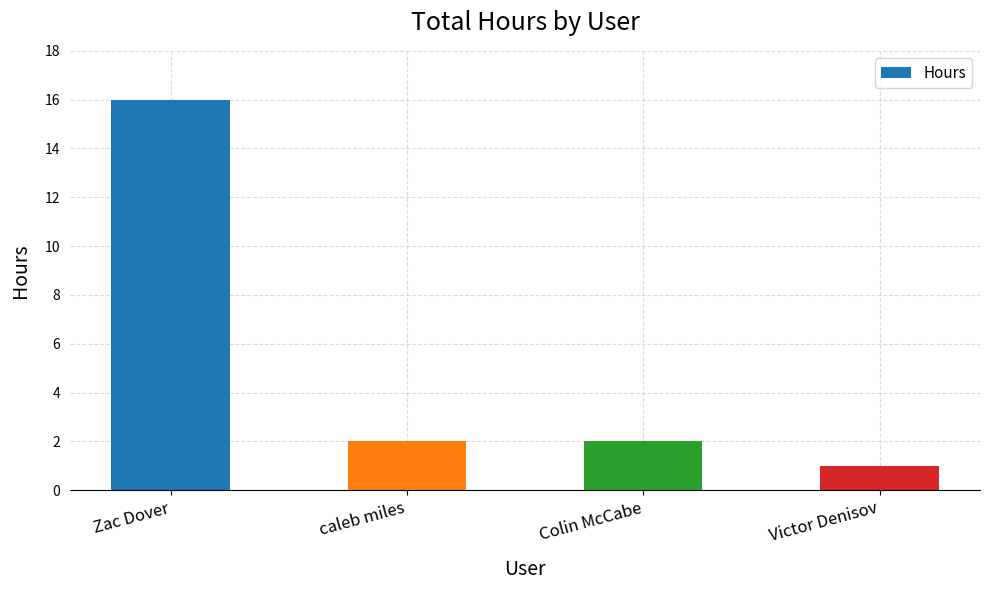

What is the maximum value shown in the chart?

16